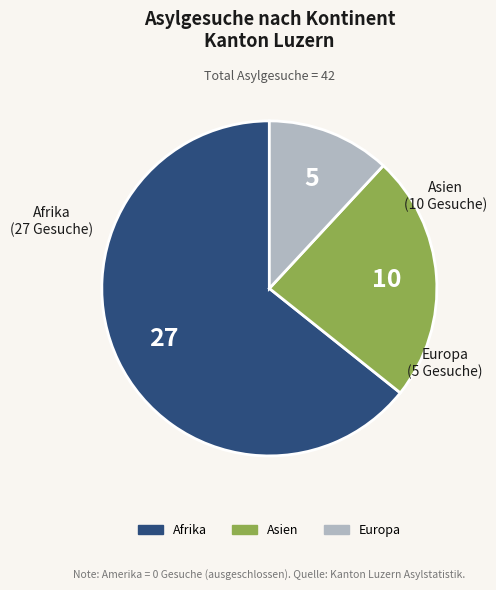

Is there a majority slice in this chart?

Yes